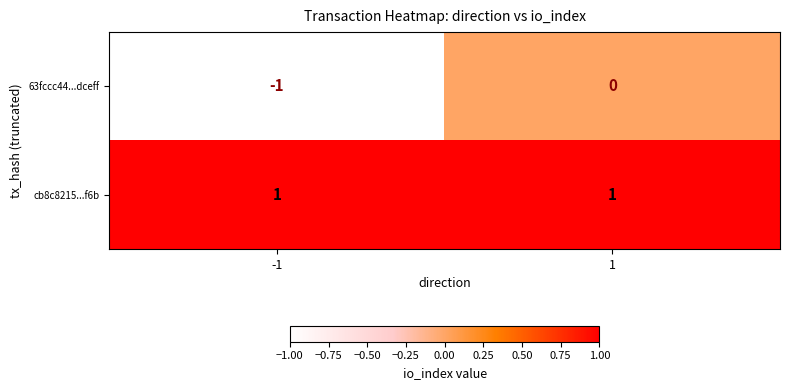

How many distinct data groups are displayed?

2